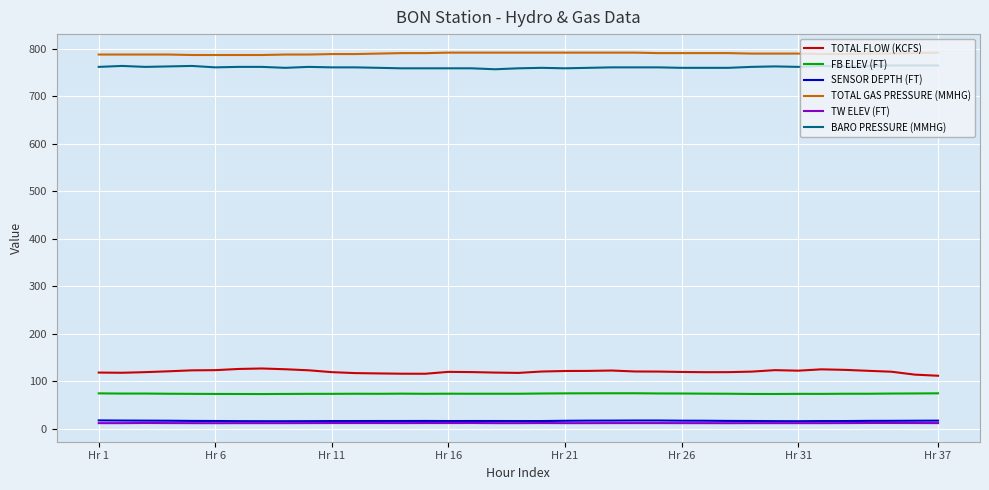

What is the highest value of the BARO PRESSURE (MMHG) series?

765.0